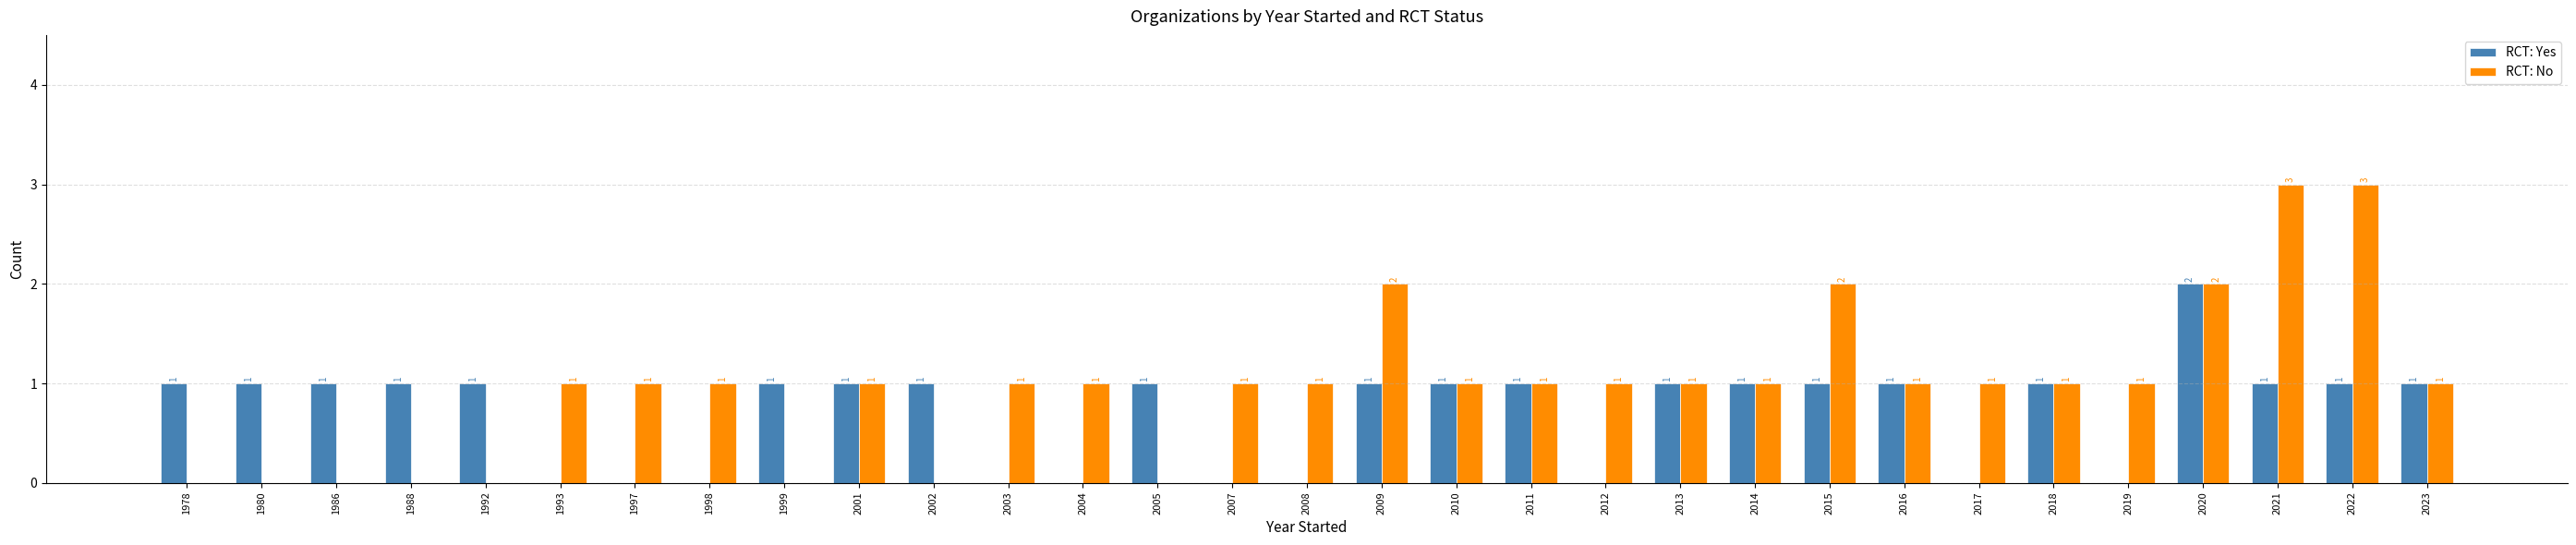

What is the maximum value shown in the chart?

3